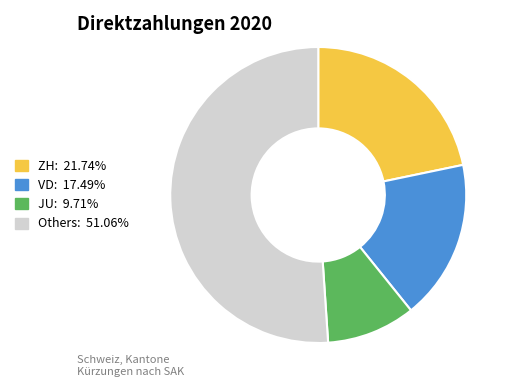

Does any single category account for the majority?

Yes